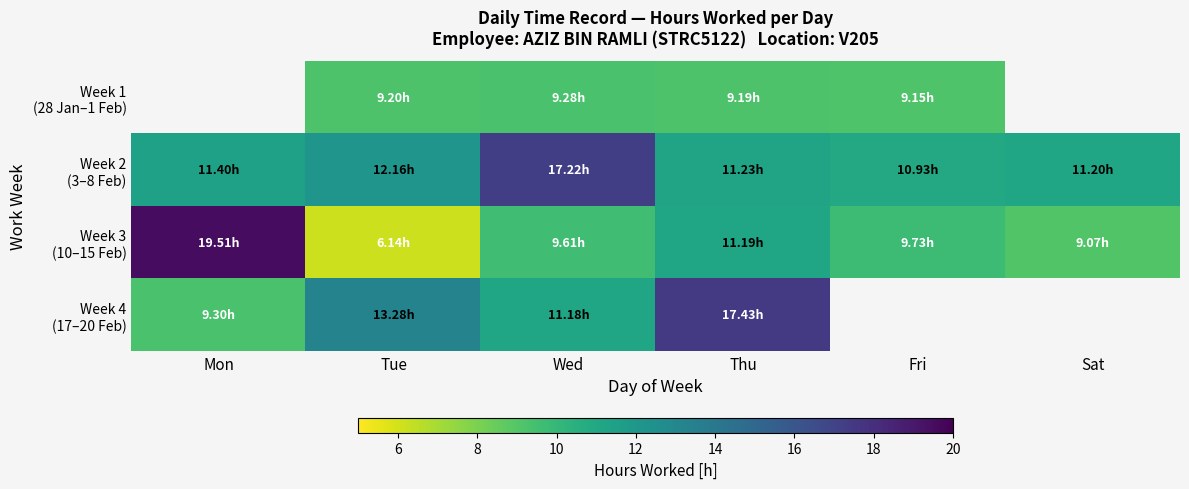

Is it true that Week 1 (28 Jan–1 Feb) equals 15.9 at Fri?

False